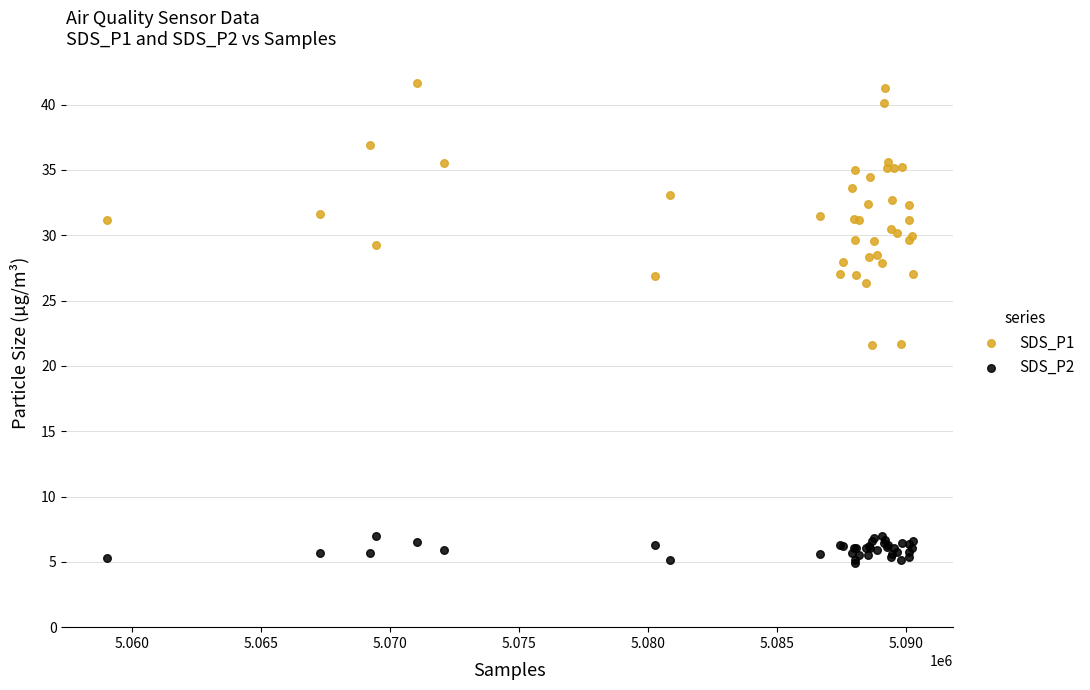

Which series has the largest Y range (max minus min)?

SDS_P1